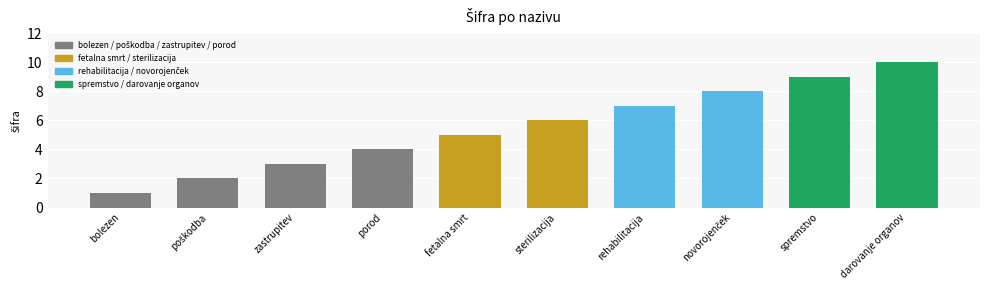

How many bars are there in total?

10